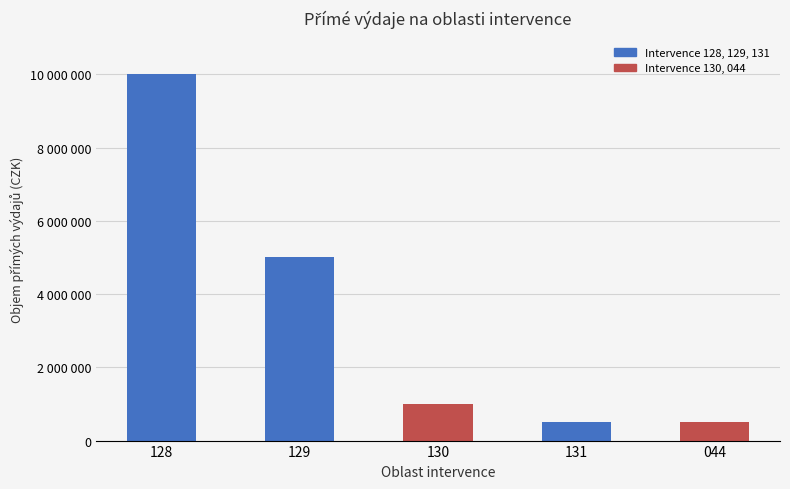

What is the change in value from 128 to 129?

-5000000